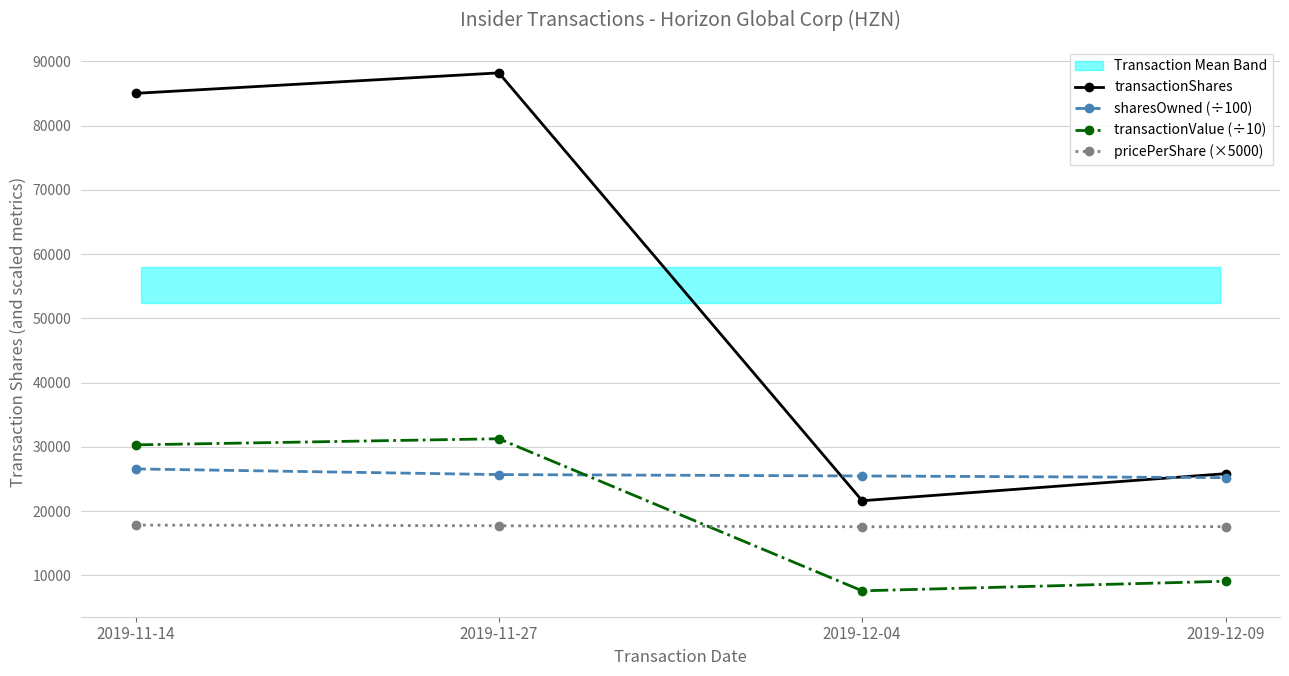

What is the value of the transactionValue (÷10) point at the 2nd from the left?

31259.8